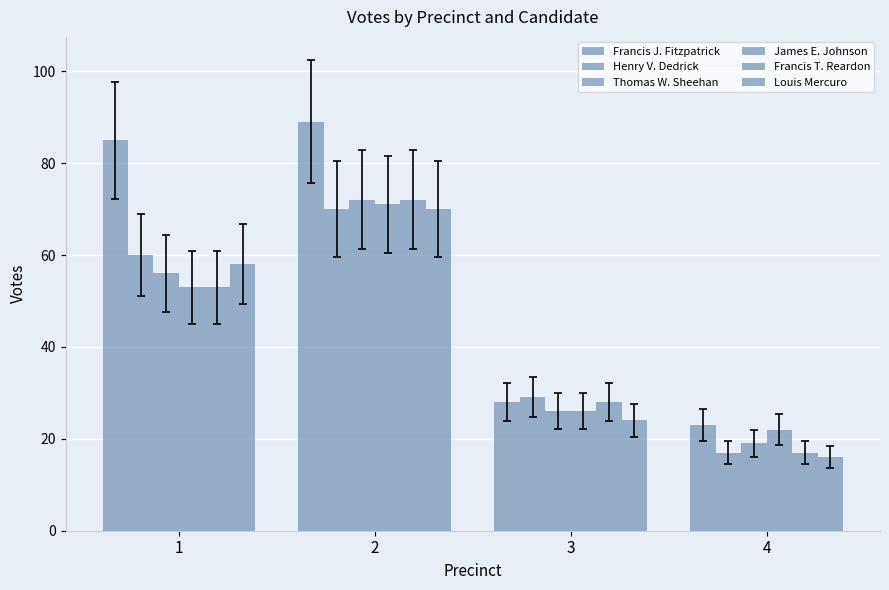

What is the maximum value for Thomas W. Sheehan?

72